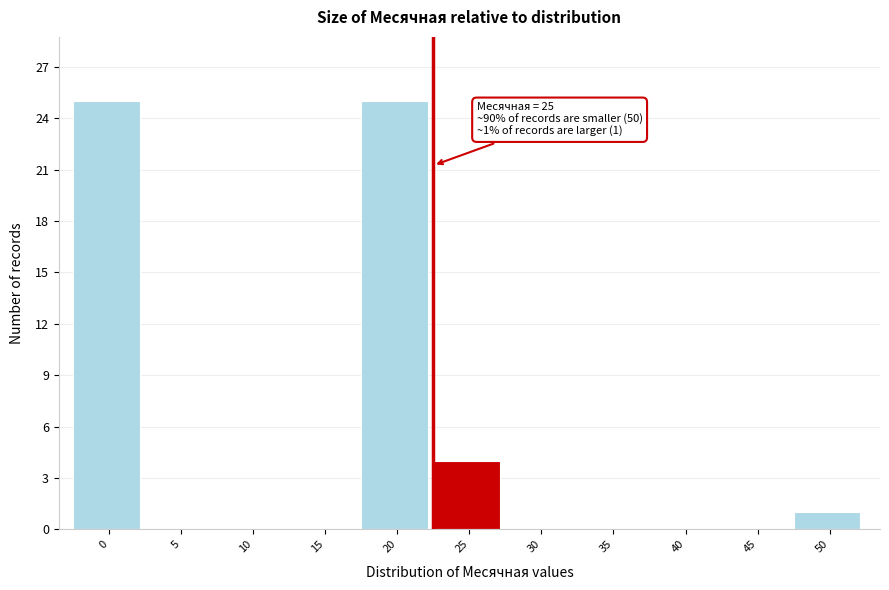

Reading left to right, what are all the values shown in this chart?

0=25	5=0	10=0	15=0	20=25	25=4	30=0	35=0	40=0	45=0	50=1